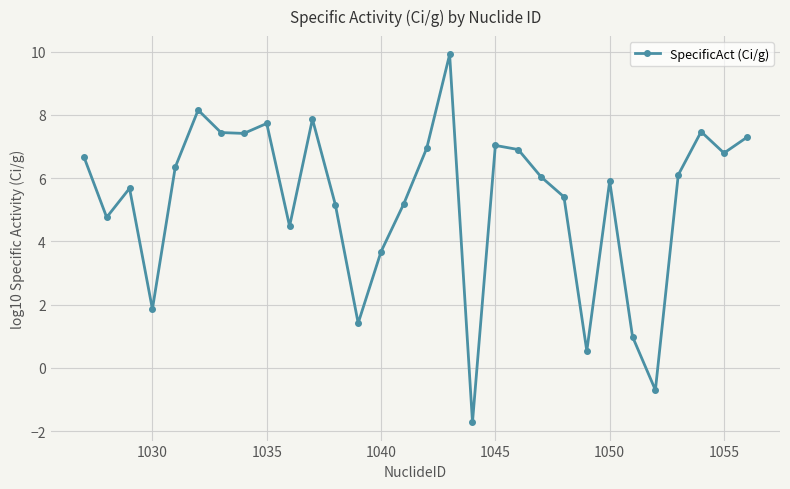

What is the maximum value shown in the chart?

9.9